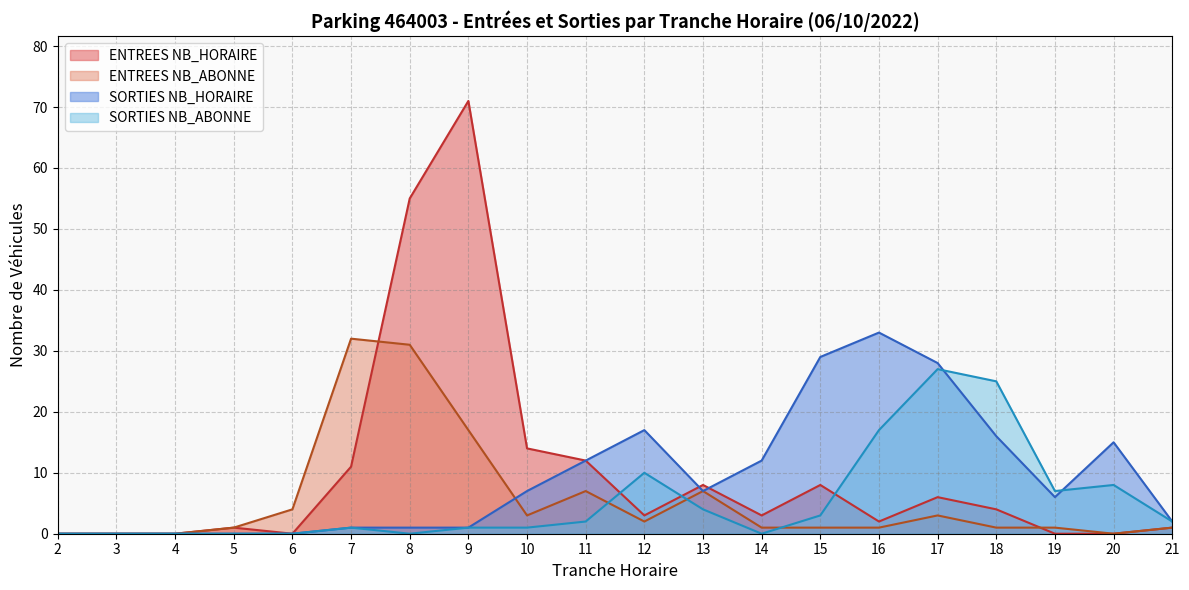

At which category is the sum across all series the highest?

9